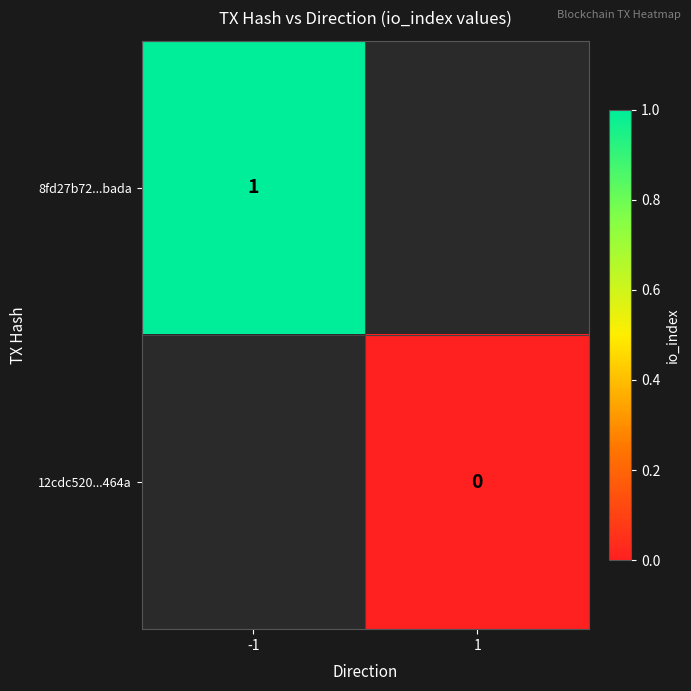

Is the value of 12cdc520...464a at 1 greater than the value of 8fd27b72...bada at -1?

No